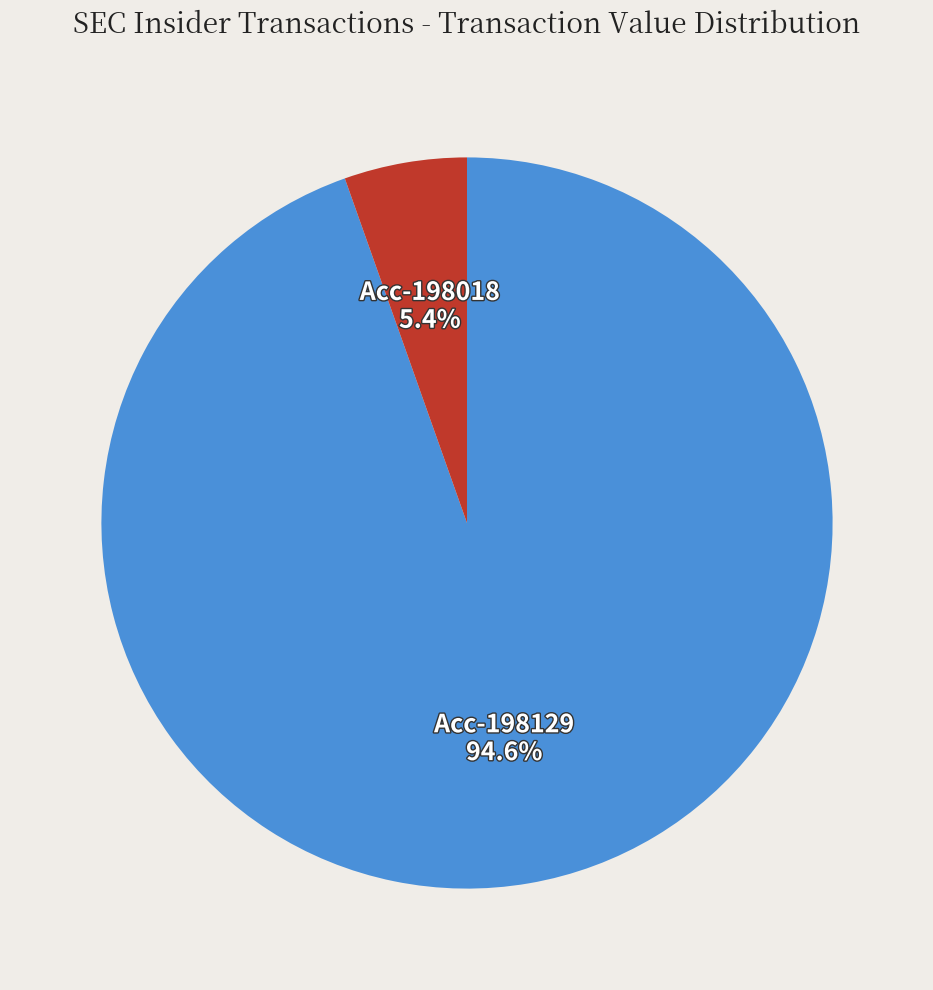

Is there any slice that represents more than half of the pie?

Yes